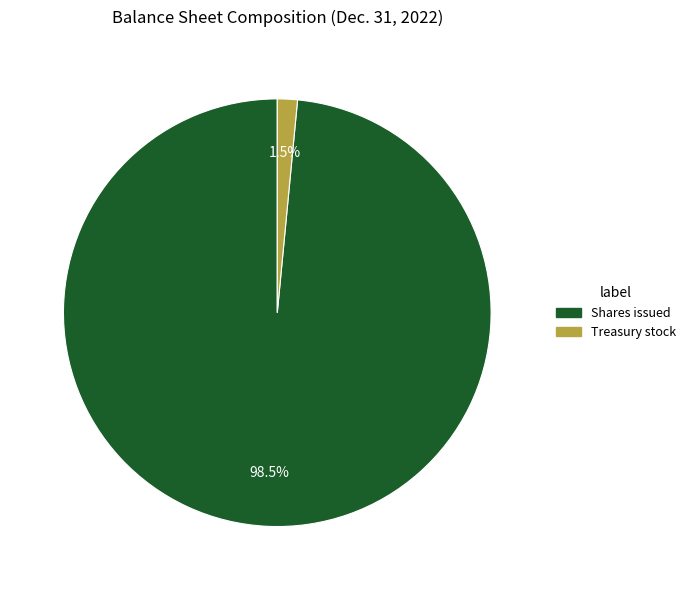

Does any single category account for the majority?

Yes